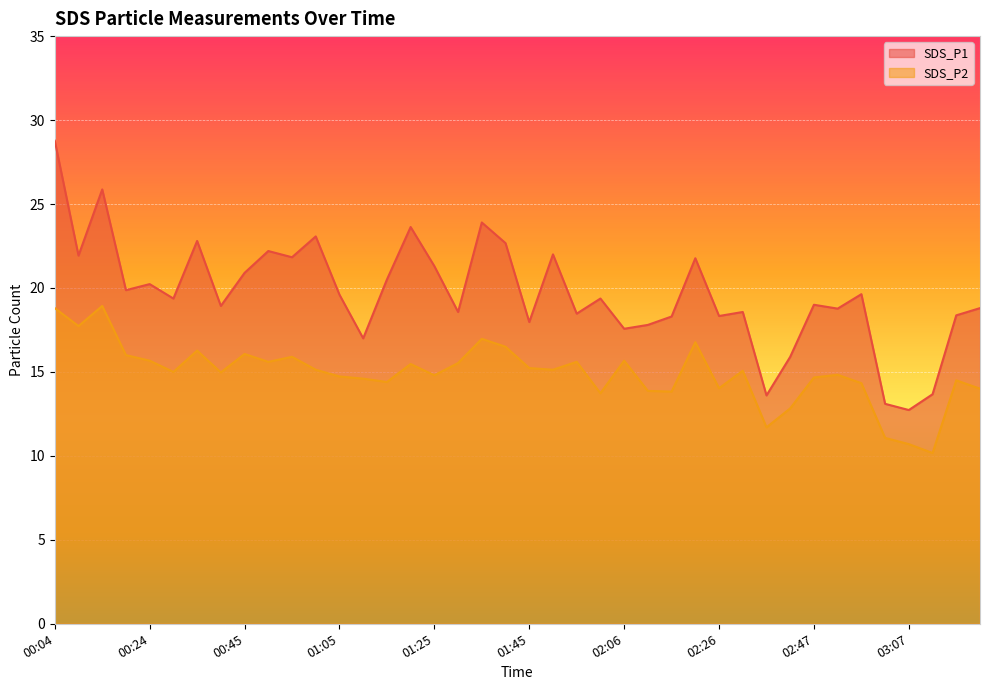

Which label corresponds to the largest value in the chart?

00:04